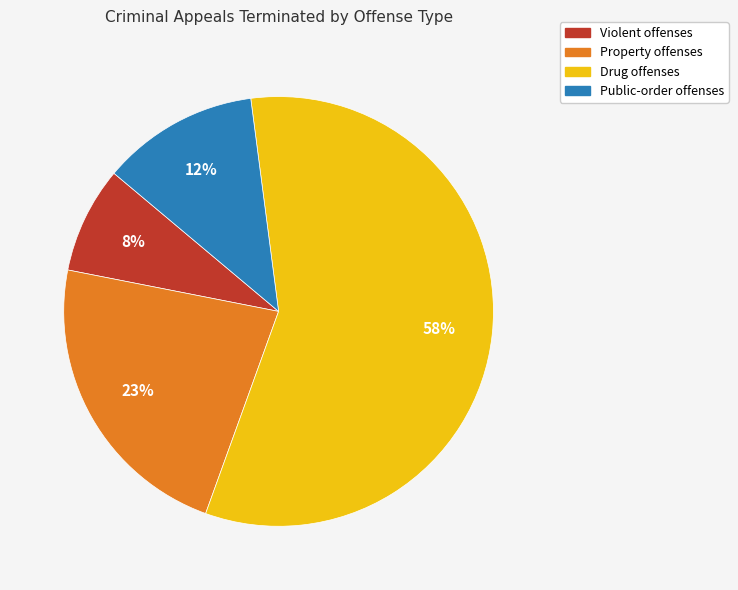

To the nearest percent, what is the combined percentage of Property offenses and Drug offenses?

80%